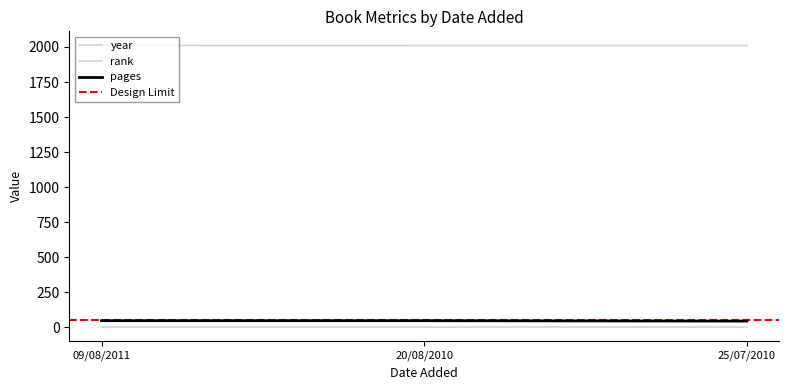

What is the spread (max minus min) of values at 20/08/2010?

1963